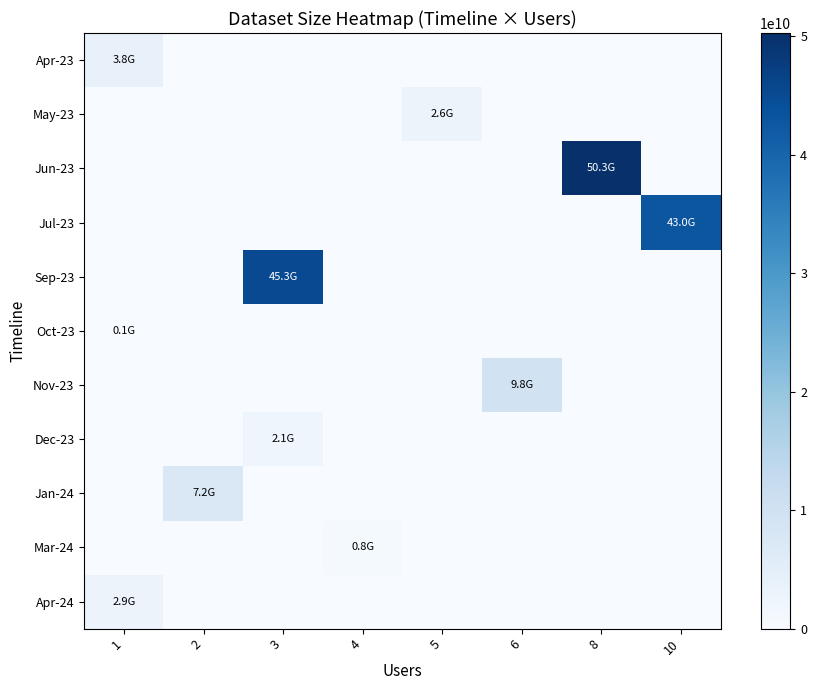

Reading left to right, transcribe all the data shown in this chart.

Apr-23: 1=3769494528	2=0	3=0	4=0	5=0	6=0	8=0	10=0
May-23: 1=0	2=0	3=0	4=0	5=2588724392	6=0	8=0	10=0
Jun-23: 1=0	2=0	3=0	4=0	5=0	6=0	8=50291775038	10=0
Jul-23: 1=0	2=0	3=0	4=0	5=0	6=0	8=0	10=42974505431
Sep-23: 1=0	2=0	3=45283709696	4=0	5=0	6=0	8=0	10=0
Oct-23: 1=65739752	2=0	3=0	4=0	5=0	6=0	8=0	10=0
Nov-23: 1=0	2=0	3=0	4=0	5=0	6=9794029072	8=0	10=0
Dec-23: 1=0	2=0	3=2133279168	4=0	5=0	6=0	8=0	10=0
Jan-24: 1=0	2=7179487288	3=0	4=0	5=0	6=0	8=0	10=0
Mar-24: 1=0	2=0	3=0	4=782060539	5=0	6=0	8=0	10=0
Apr-24: 1=2931868416	2=0	3=0	4=0	5=0	6=0	8=0	10=0